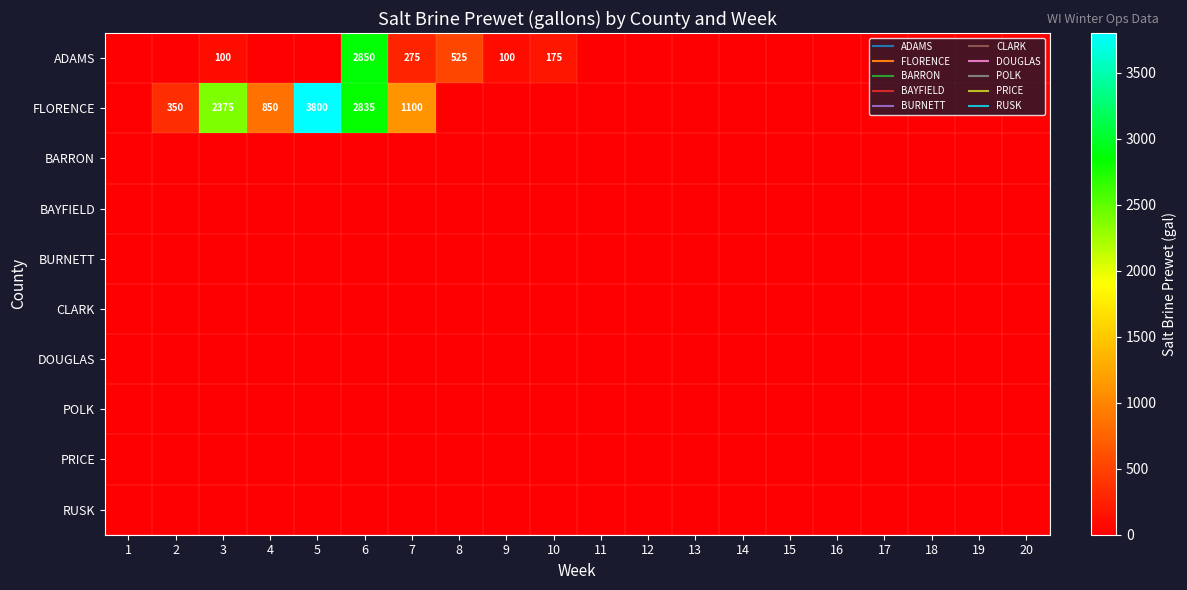

What is the sum of all ADAMS values?

4025